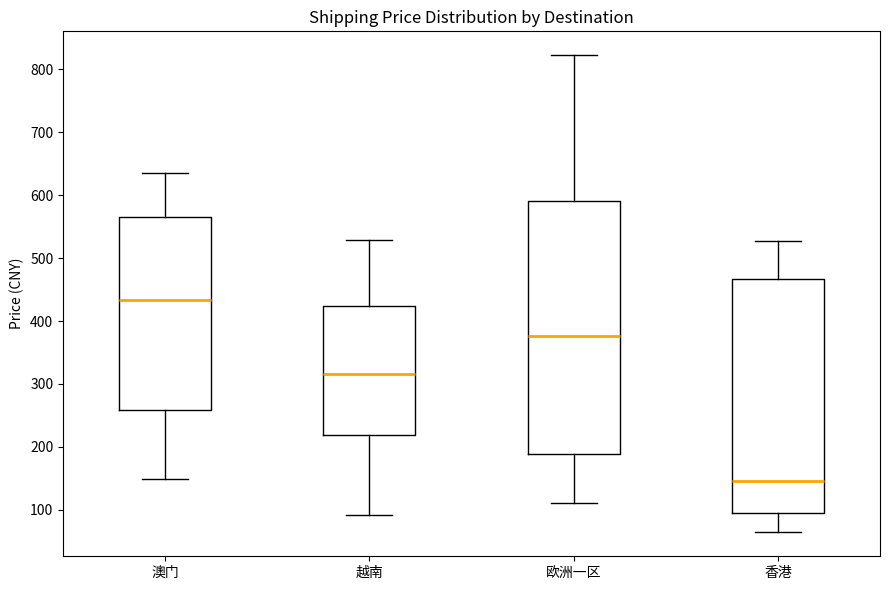

Where is the upper edge of the box for 越南 on the y-axis? The values are not printed on the chart, so give them approximately, as read against the axis.

420